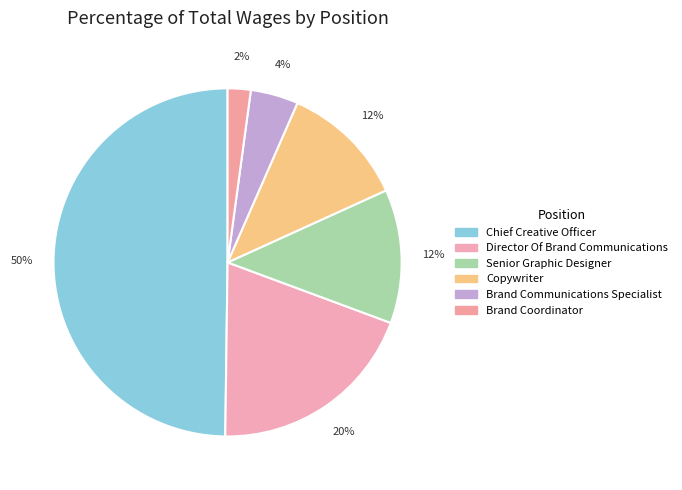

Count the number of slices in the pie.

6